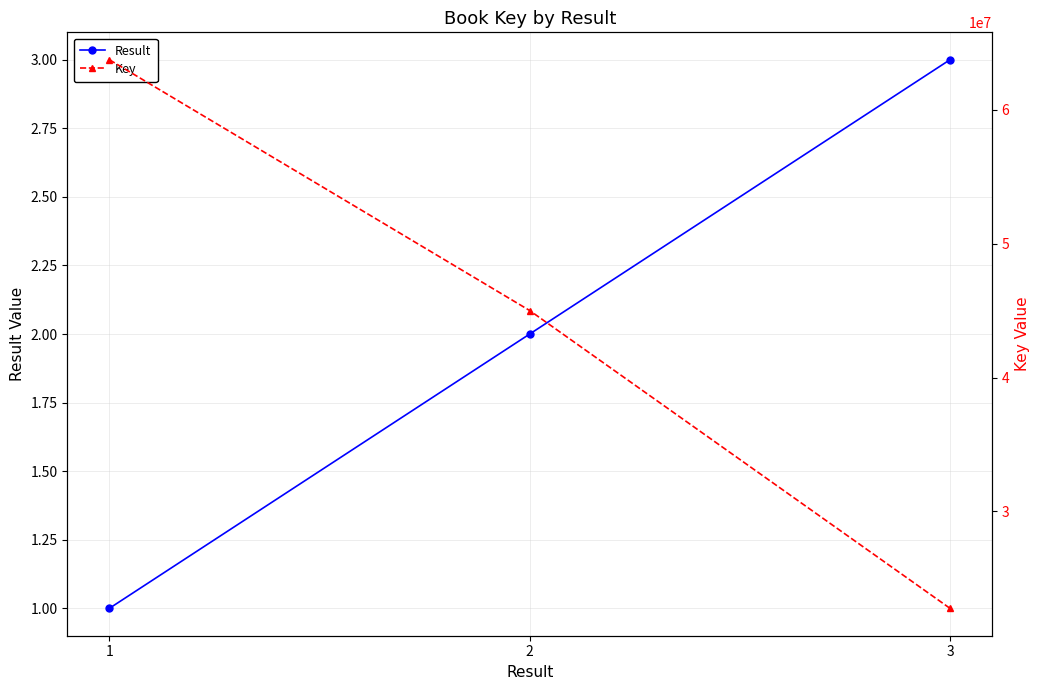

What is the value of the Key point at the 3rd from the left?

22773612